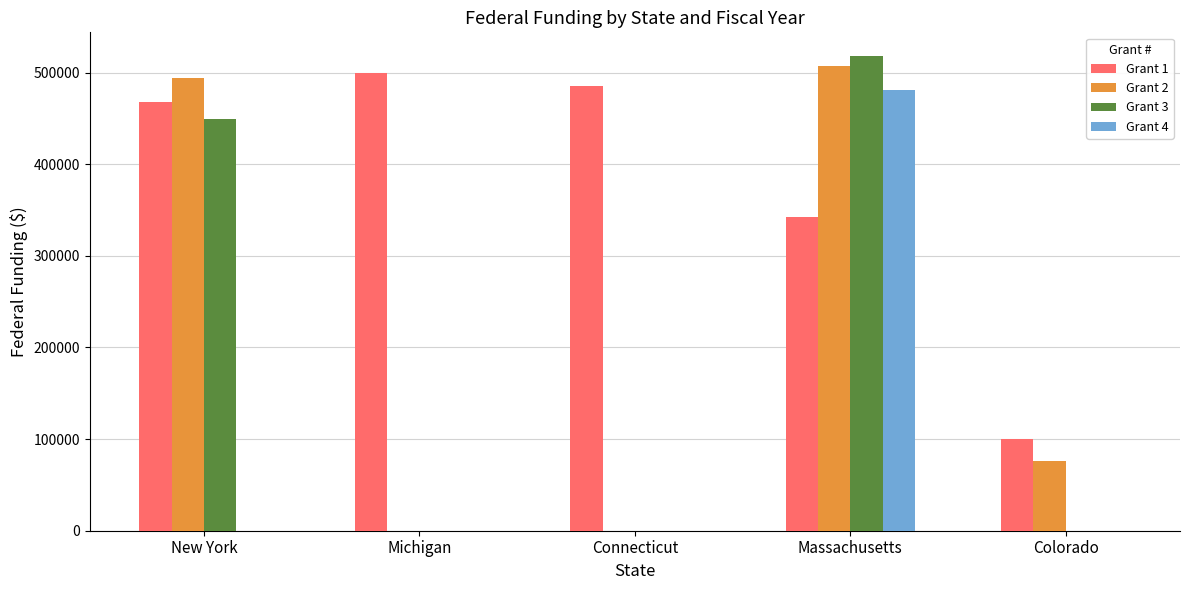

Count the number of data series in this chart.

4